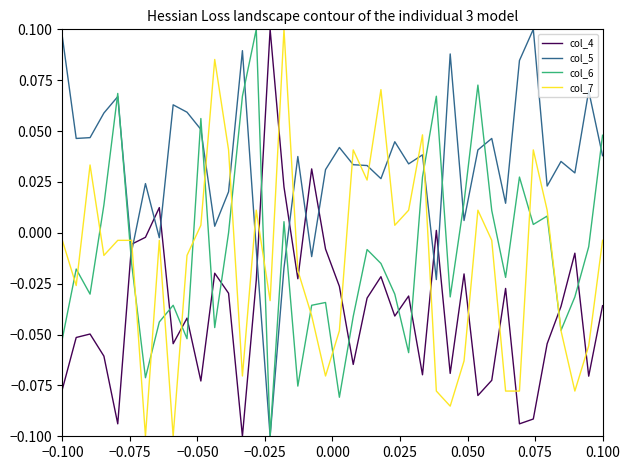

Which series has the largest total across all categories?

col_5